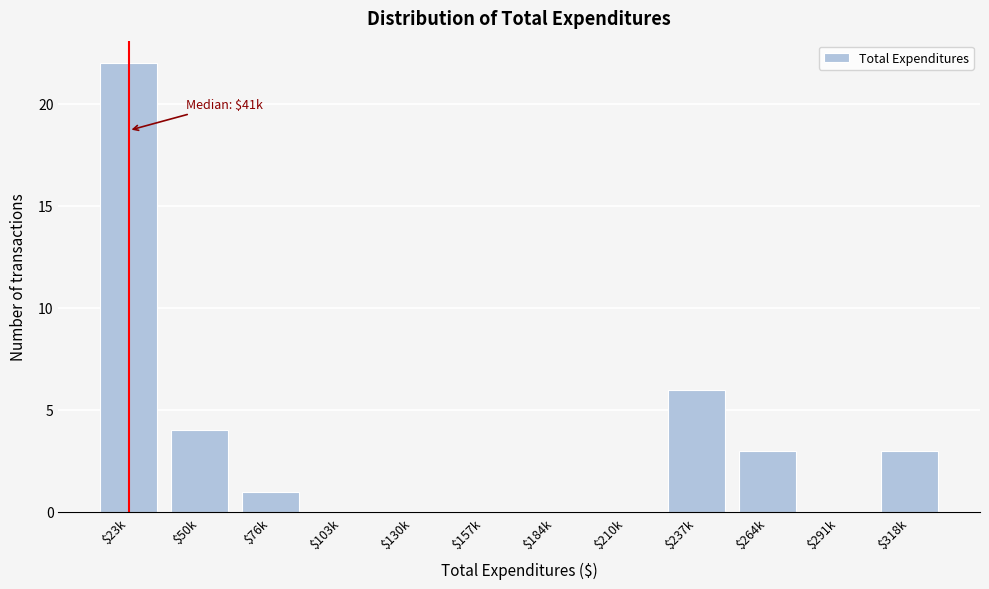

What is the sum of all values?

39